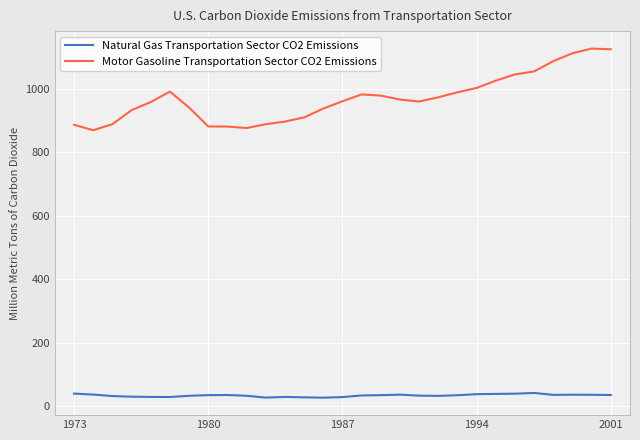

At how many categories does at least one series exceed 810?

29